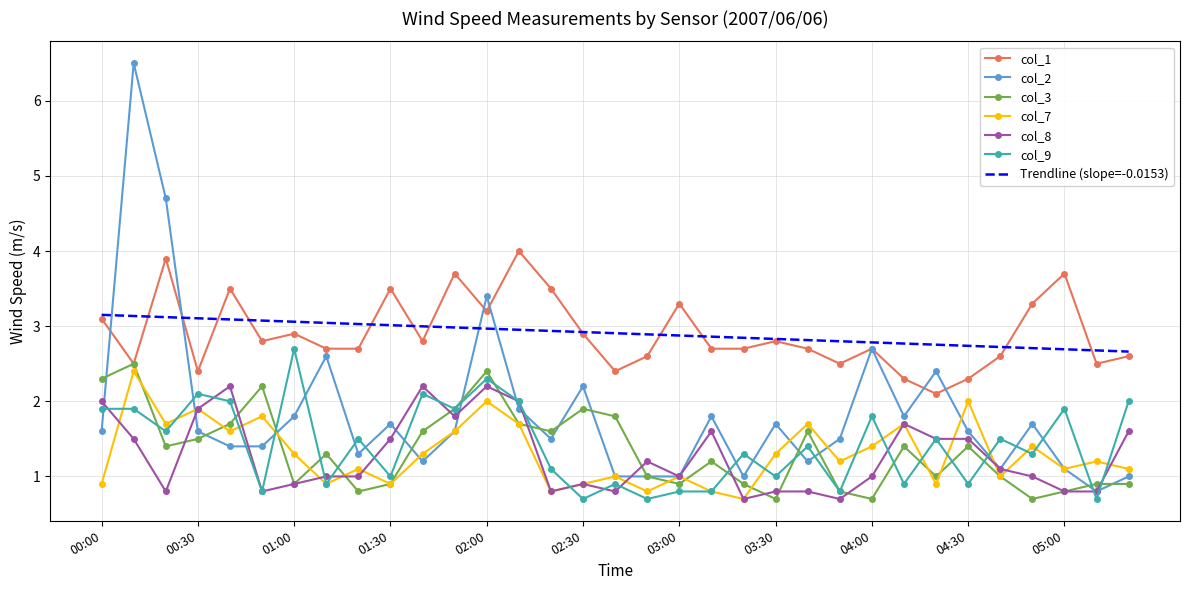

In col_2, how many points are higher than both neighbors (excluding endpoints)?

10